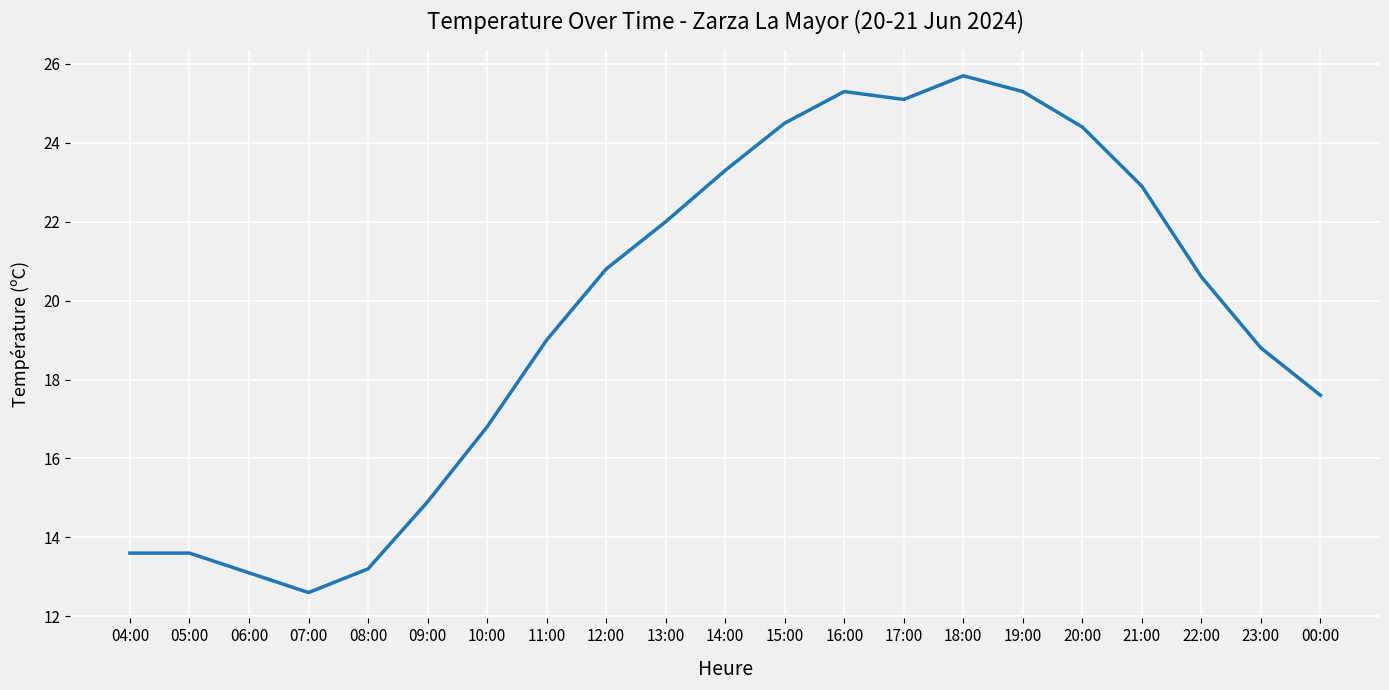

Which category has the lowest value across all series?

07:00